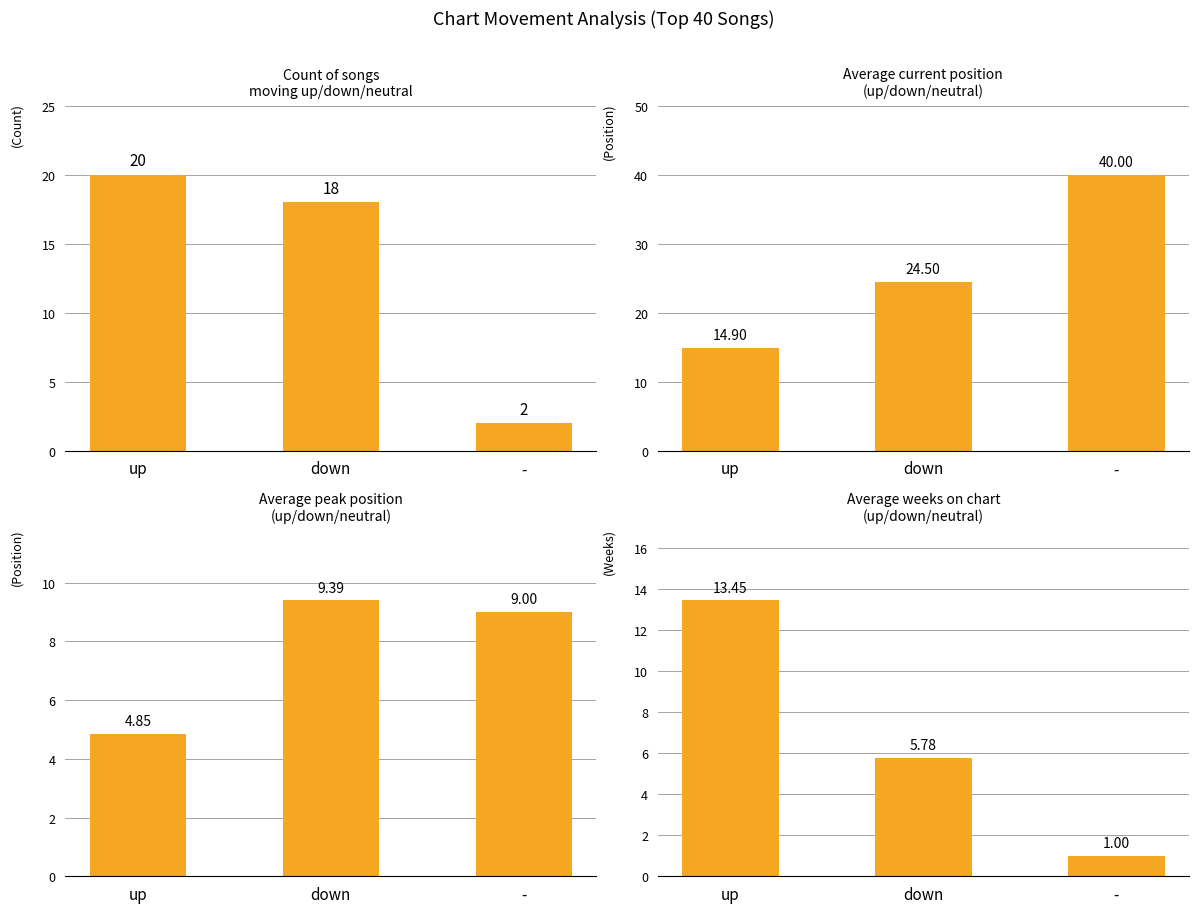

What is the label of the 1st bar from the left?

up